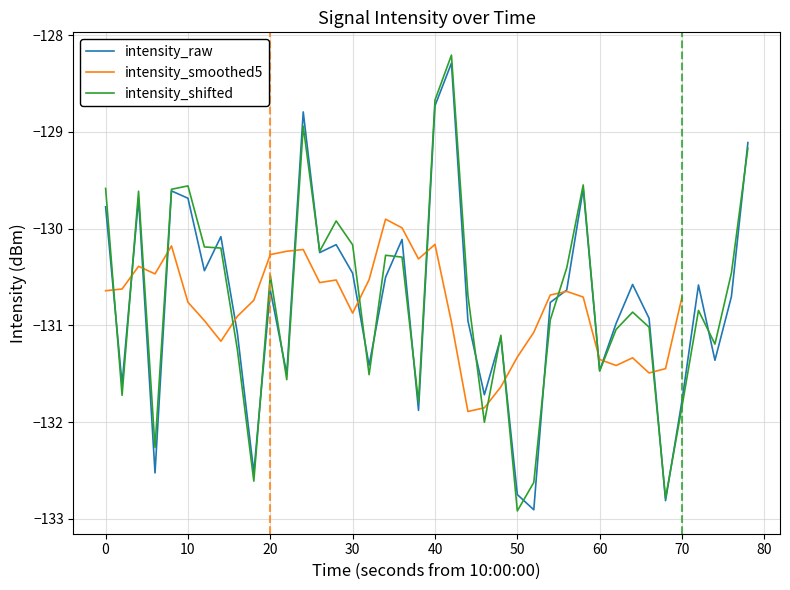

Is it true that the value at 32 is -207.6?

False